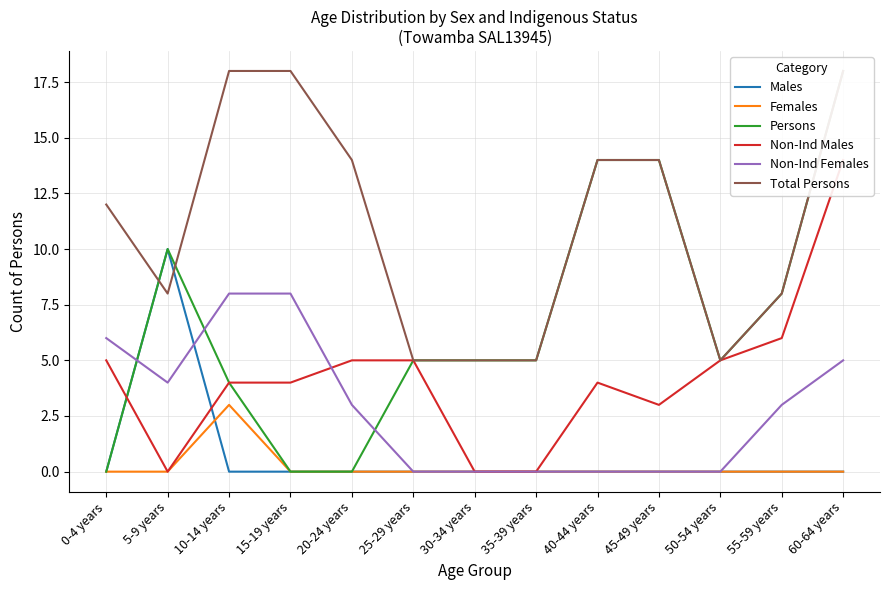

Where does the Non-Ind Males series first go above 4?

0-4 years